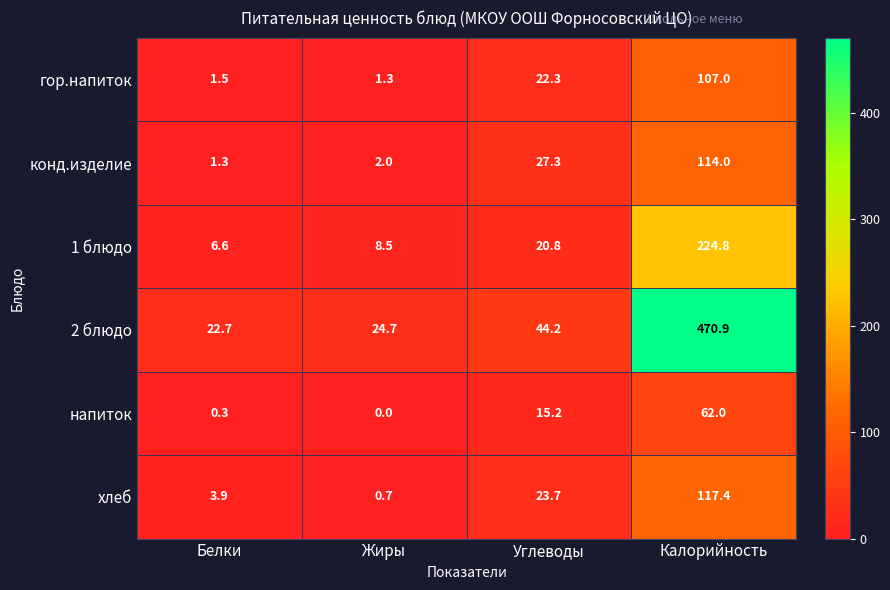

The value of напиток at Углеводы is 15.2. True or false?

True